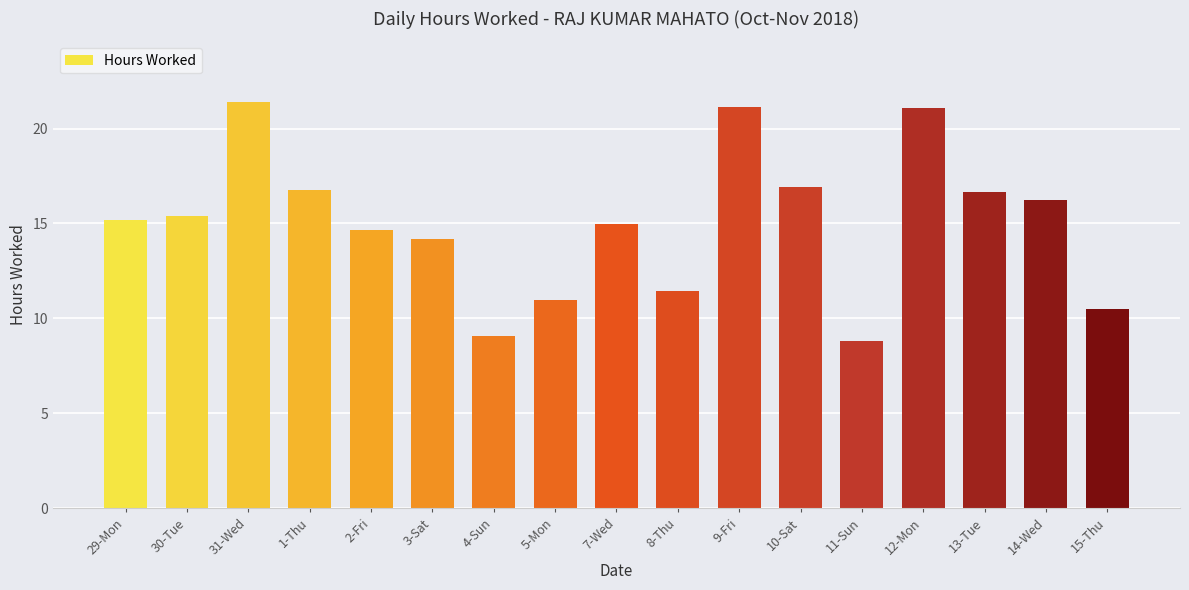

Where does the data first go above 15?

29-Mon